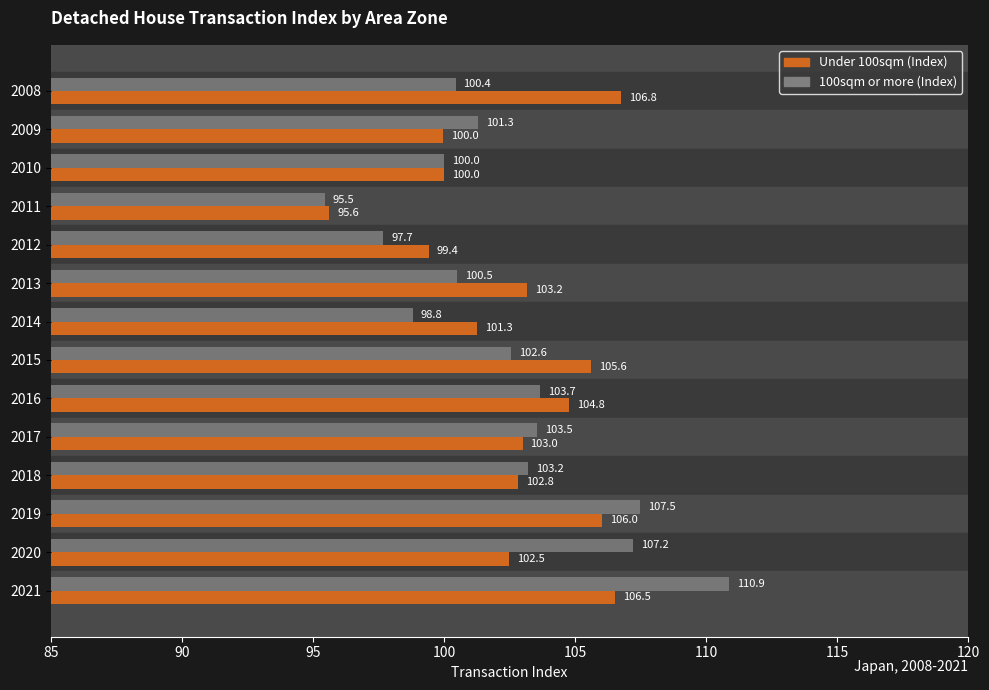

What value does the Under 100sqm (Index) series have at 2012?

99.4